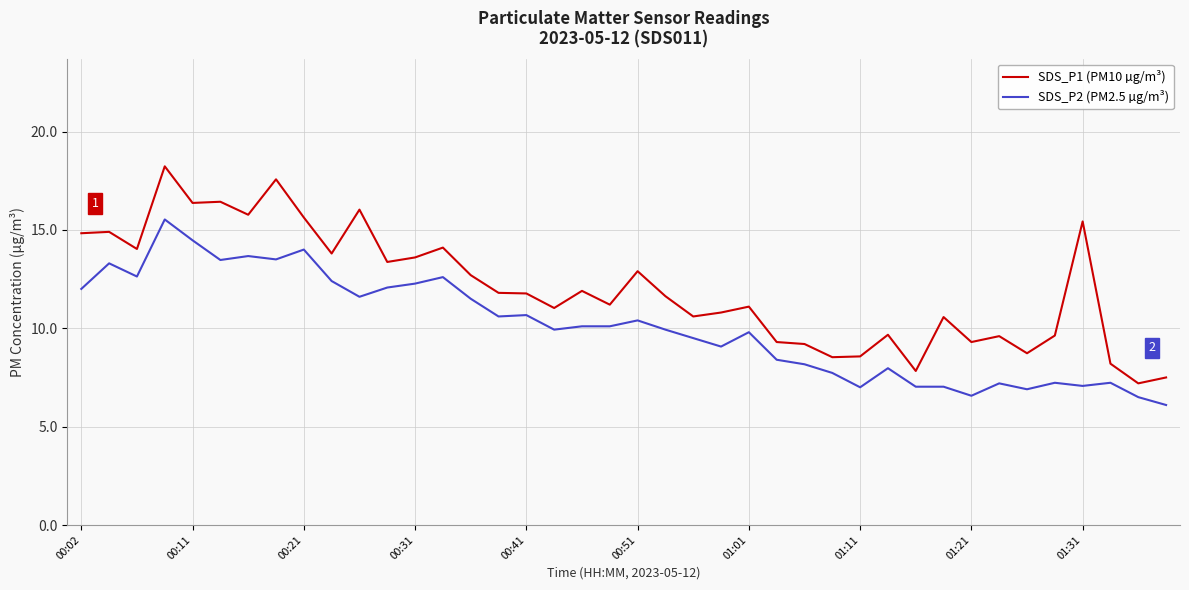

Which series has the widest spread of values?

SDS_P1 (PM10 µg/m³)